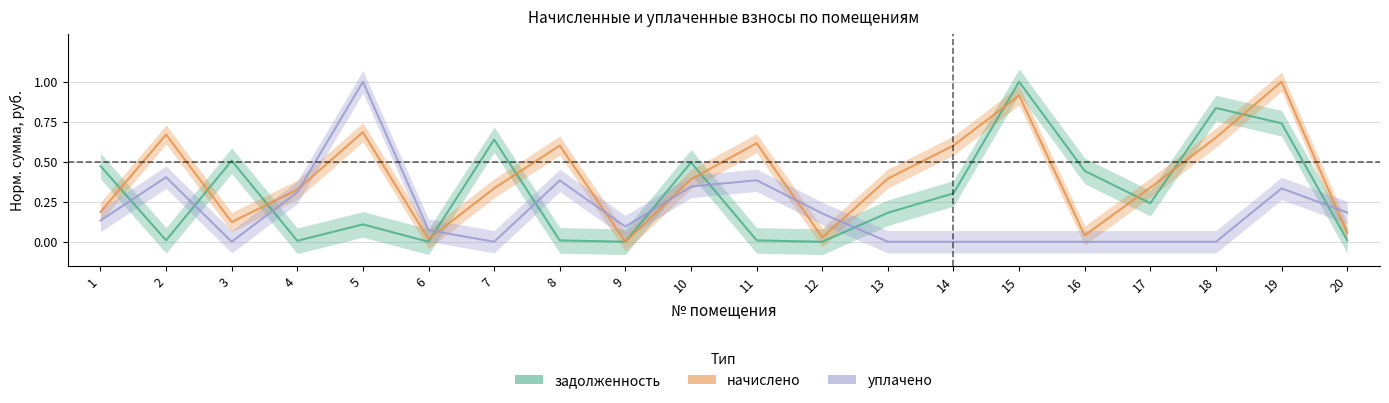

True or false: начислено has a value of 0.9 at 15.

True